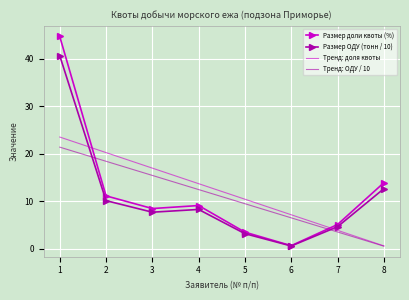

What are all the series names shown in the legend?

Размер доли квоты (%), Размер ОДУ (тонн / 10), Тренд: доля квоты, Тренд: ОДУ / 10